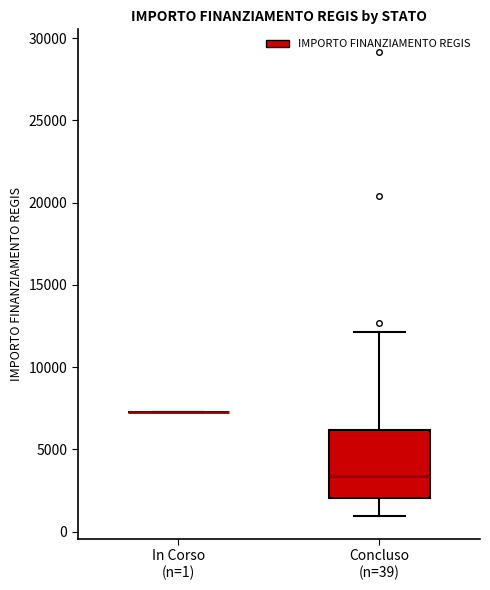

Which box is the tallest, from its lower edge to its upper edge?

Concluso (n=39)